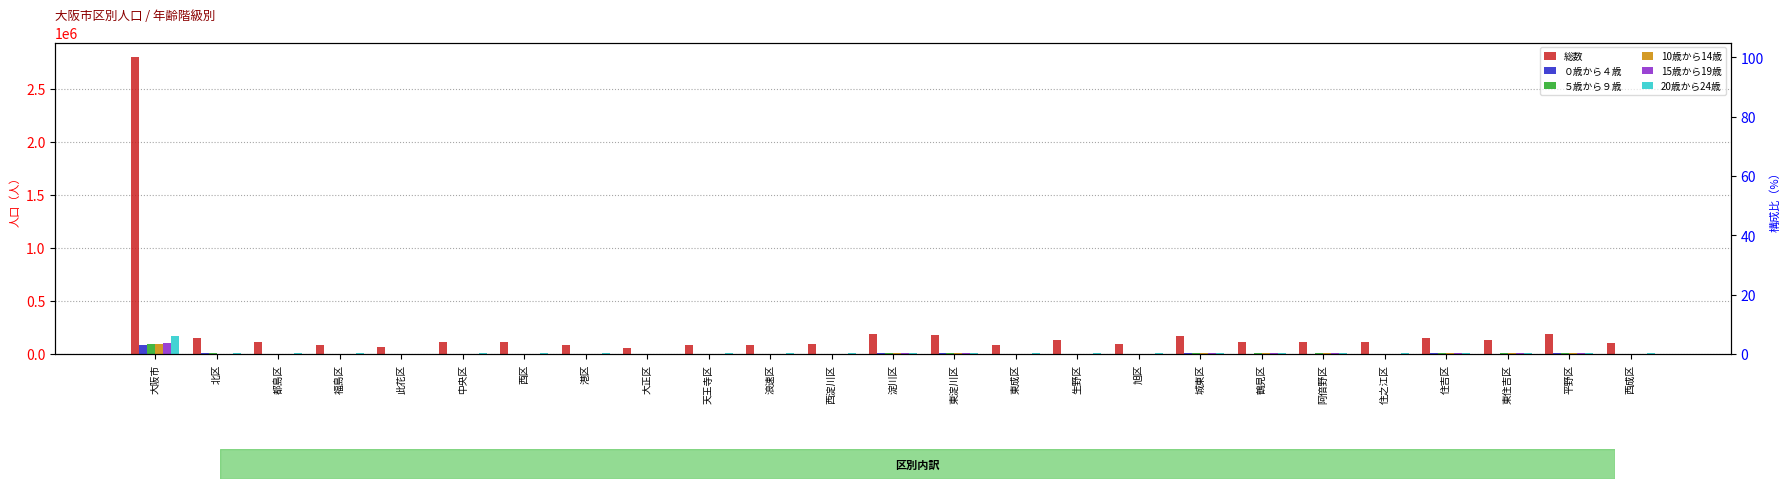

At which label does ５歳から９歳 first exceed 3669?

大阪市